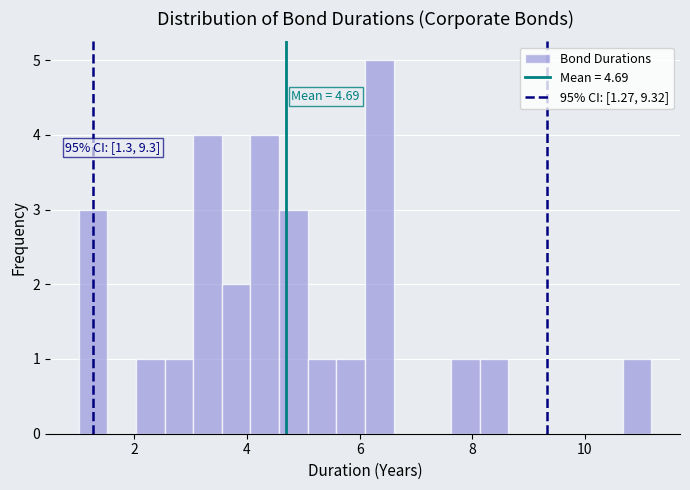

Read against the x-axis, roughly where is the centre of the tallest bar?

6.4